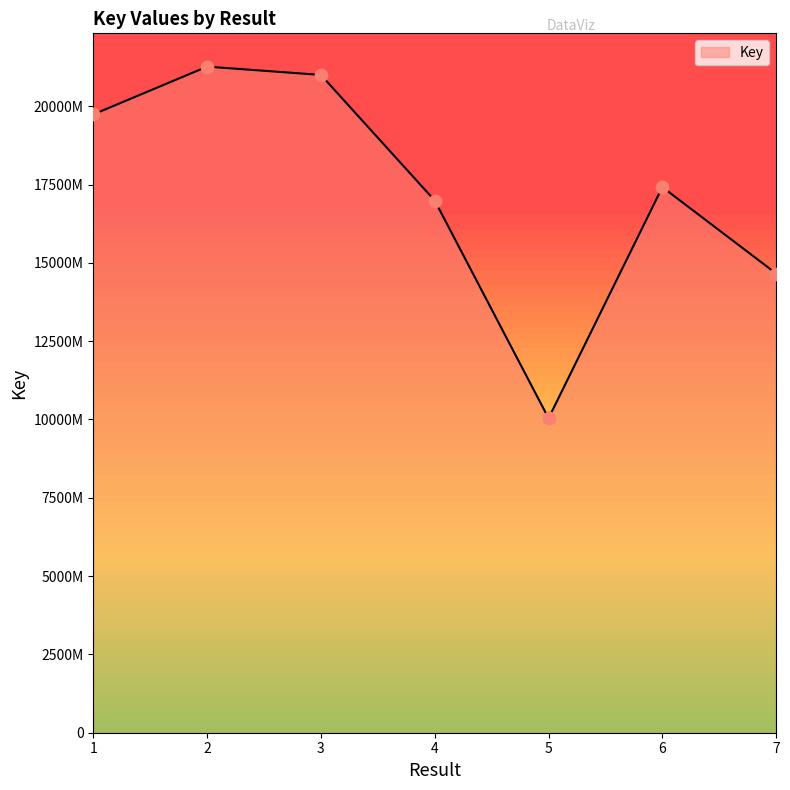

Between 3 and 6, which is larger?

3